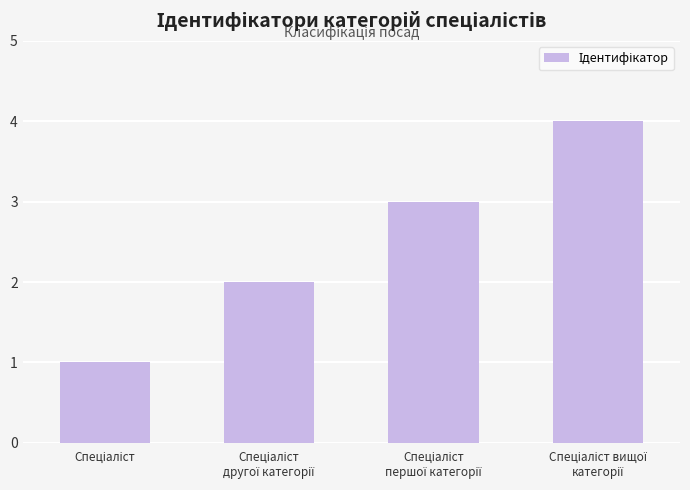

How many bars are there in total?

4